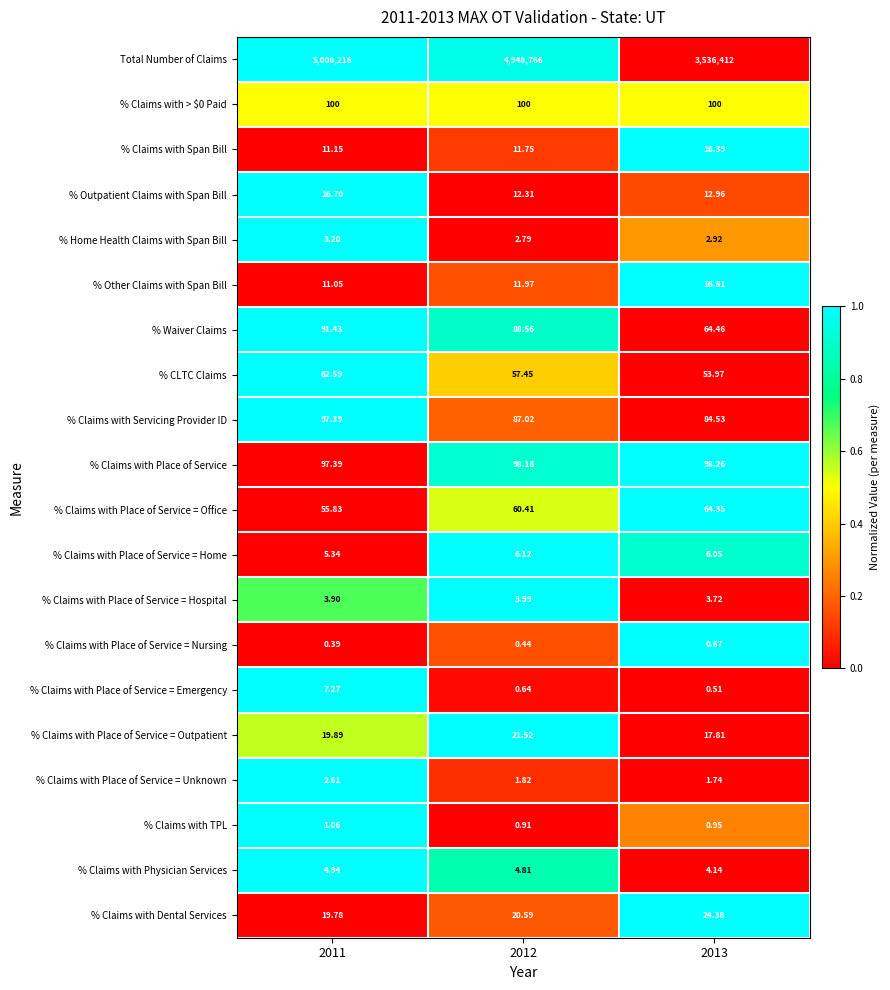

Between 2011 and 2013, which series saw the biggest shift?

Total Number of Claims